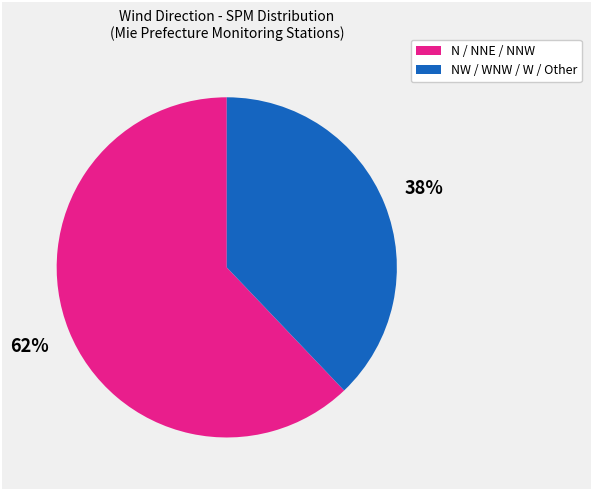

Rank the categories by value from lowest to highest.

NW / WNW / W / Other, N / NNE / NNW